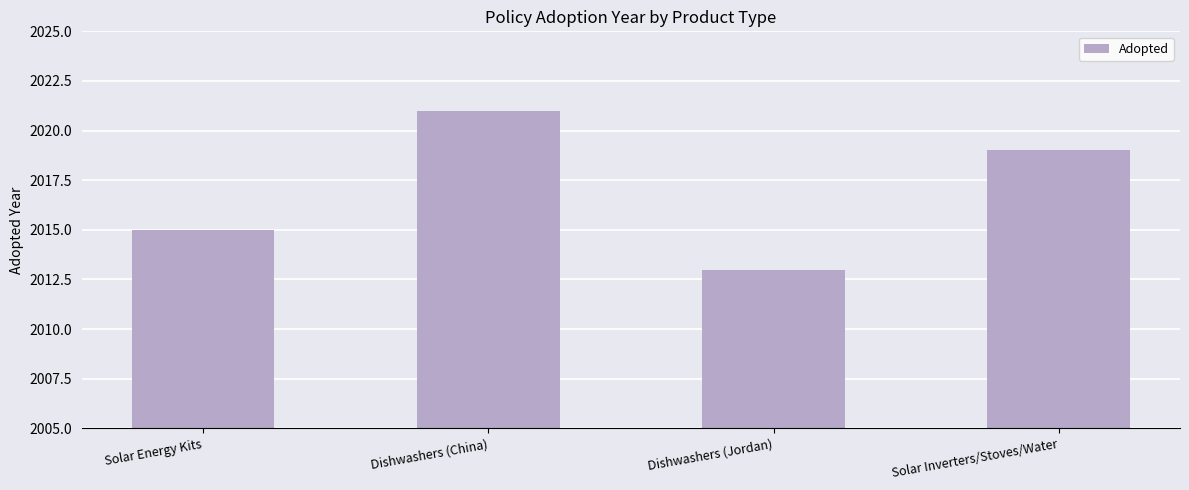

What position from the left is Dishwashers (Jordan)?

3